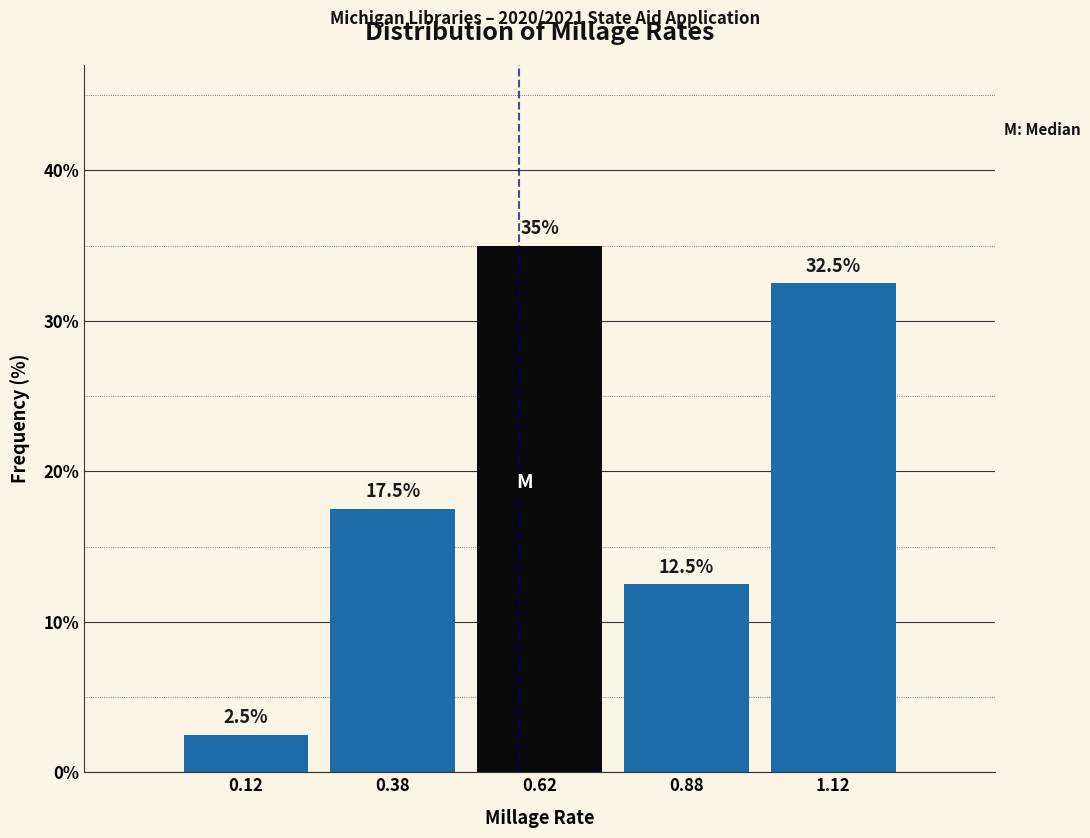

Over which range of the x-axis is the bar tallest?

0.50 to 0.75